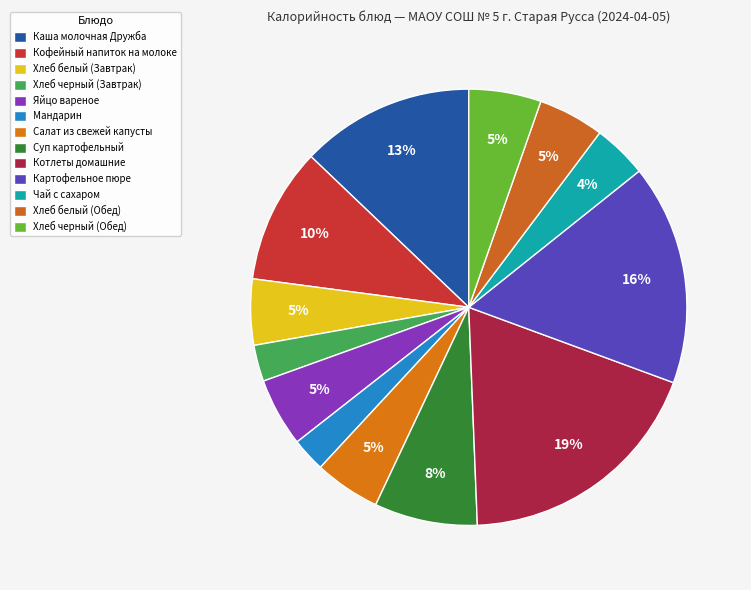

Rank the categories by value from lowest to highest.

Мандарин, Хлеб черный (Завтрак), Чай с сахаром, Хлеб белый (Завтрак), Салат из свежей капусты, Хлеб белый (Обед), Яйцо вареное, Хлеб черный (Обед), Суп картофельный, Кофейный напиток на молоке, Каша молочная Дружба, Картофельное пюре, Котлеты домашние